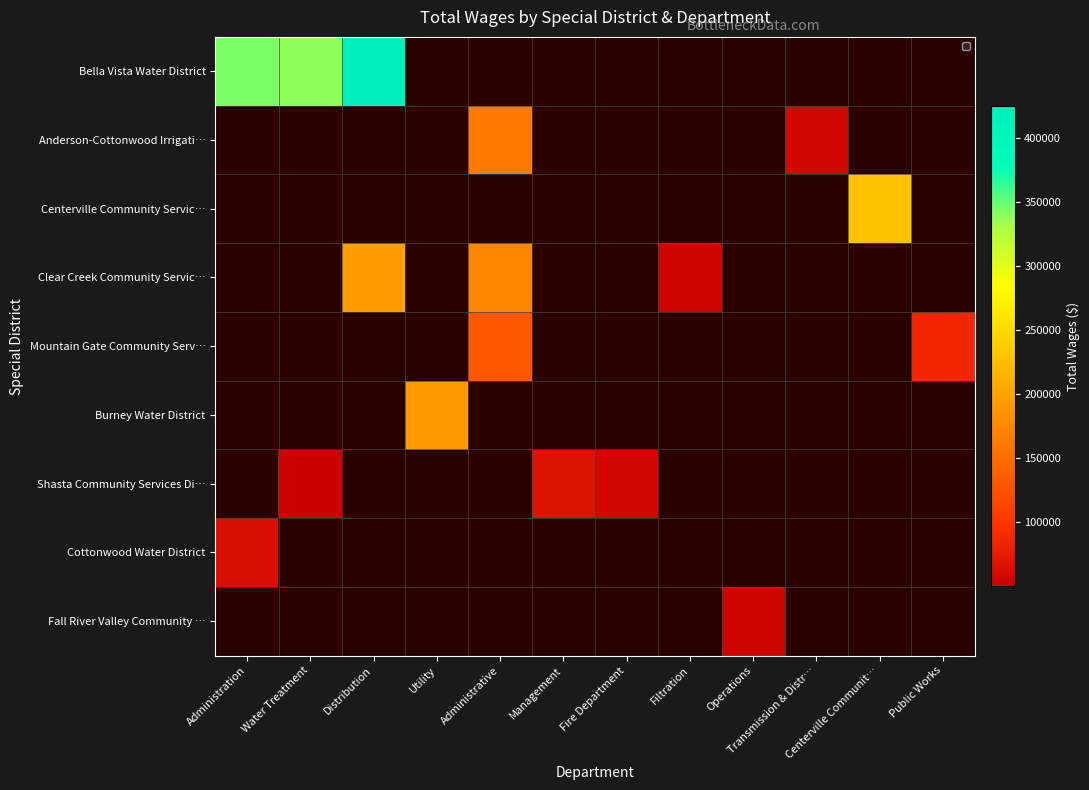

Which category has the lowest value across all series?

Water Treatment